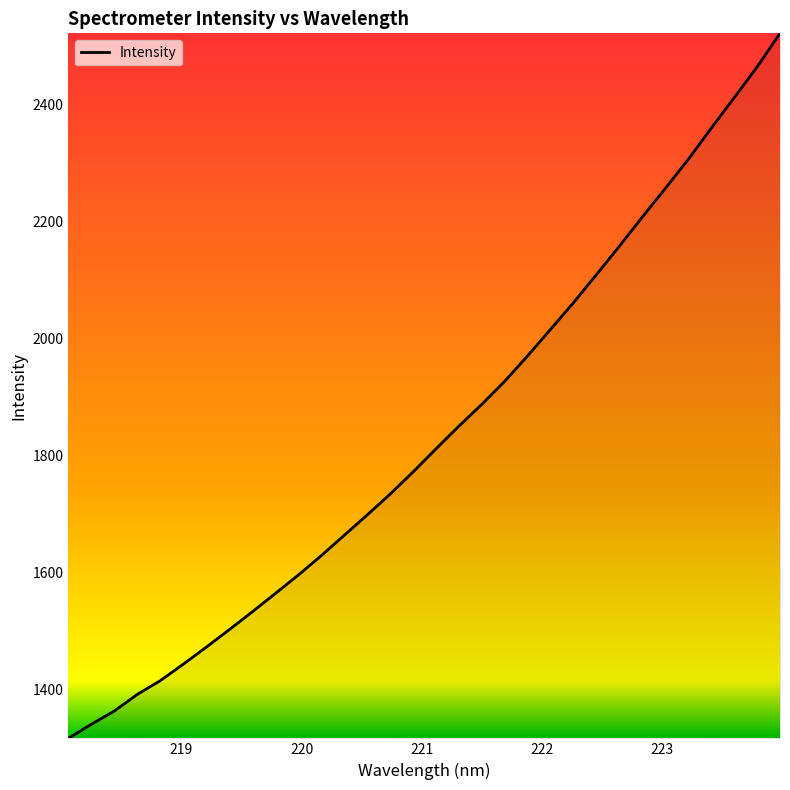

What is the minimum value shown in the chart?

1315.8